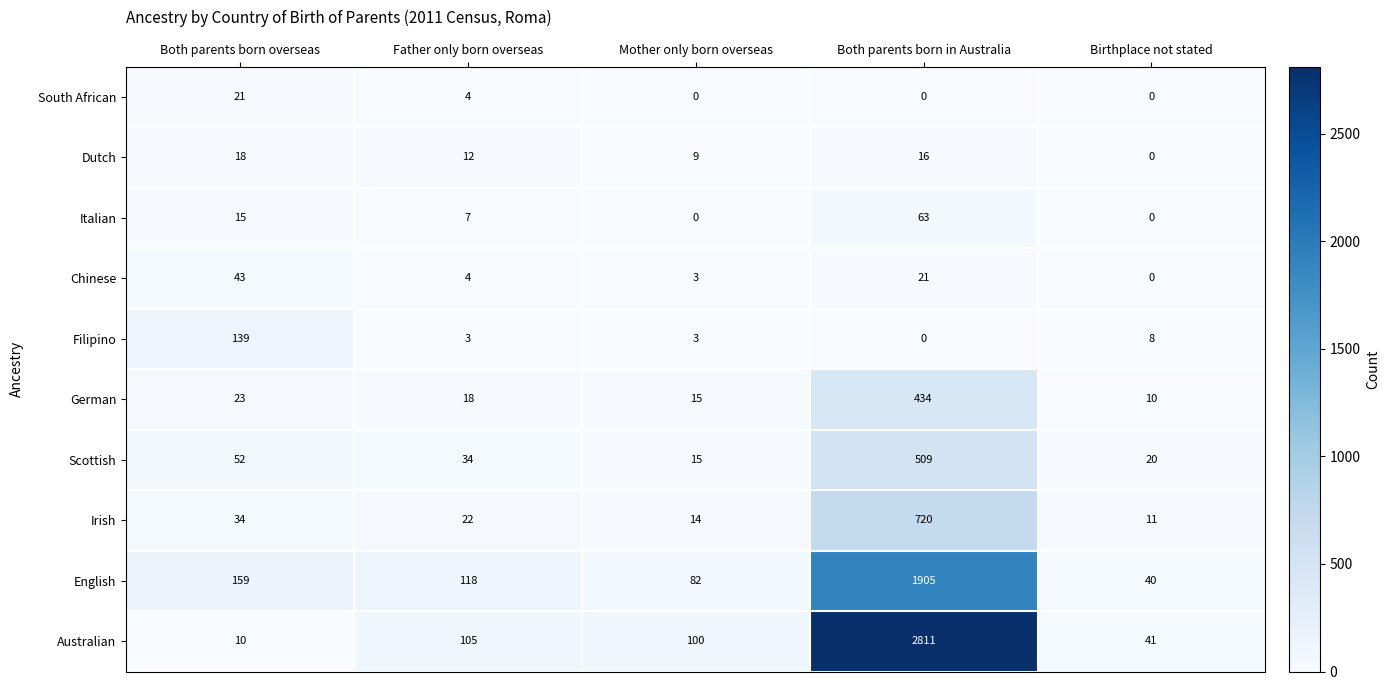

Count the number of categories in the chart.

5